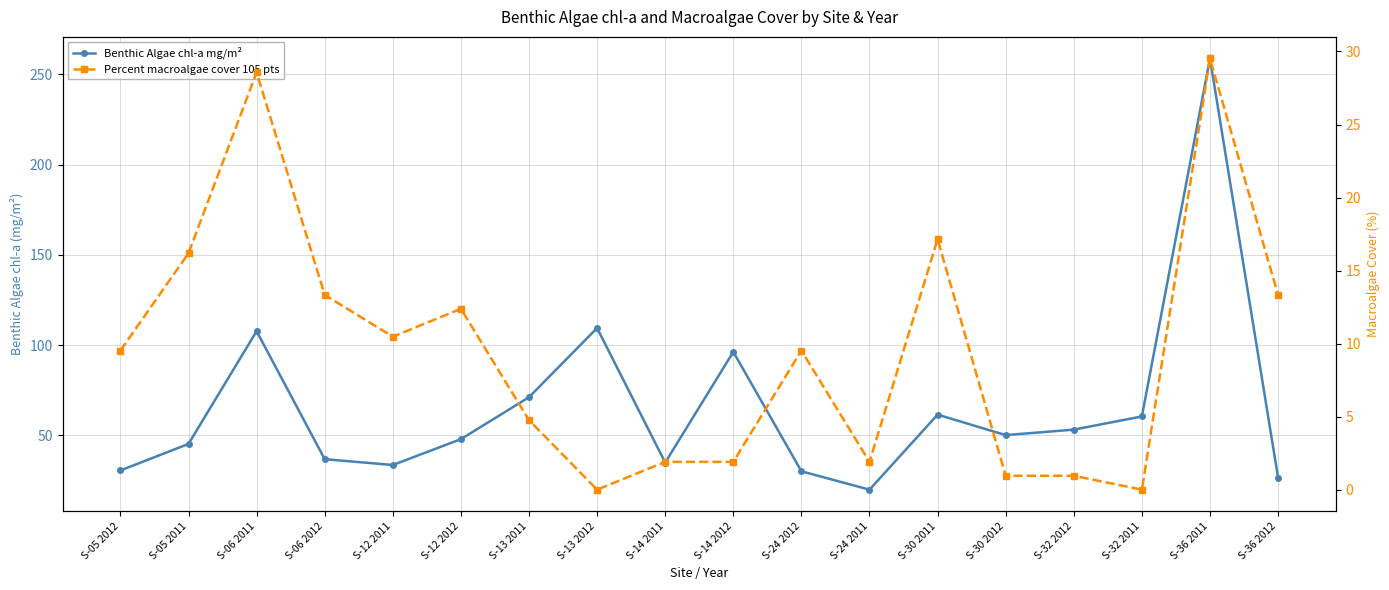

True or false: Benthic Algae chl-a mg/m² and Percent macroalgae cover 105 pts intersect in this chart.

False